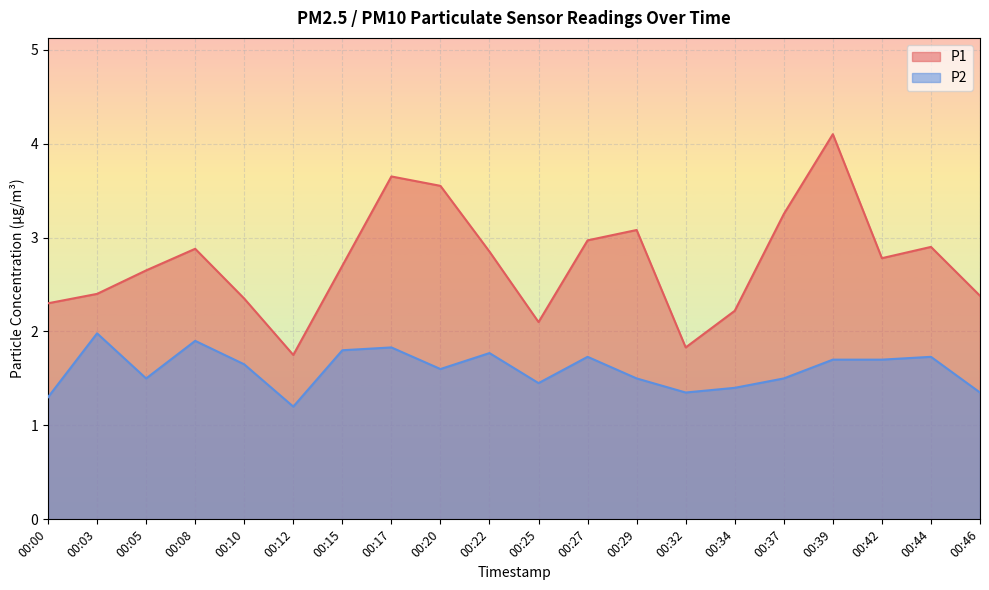

Reading left to right, transcribe all the data shown in this chart.

P1: 2.3	2.4	2.6	2.9	2.4	1.8	2.7	3.6	3.5	2.9	2.1	3.0	3.1	1.8	2.2	3.2	4.1	2.8	2.9	2.4
P2: 1.3	2.0	1.5	1.9	1.6	1.2	1.8	1.8	1.6	1.8	1.4	1.7	1.5	1.4	1.4	1.5	1.7	1.7	1.7	1.4